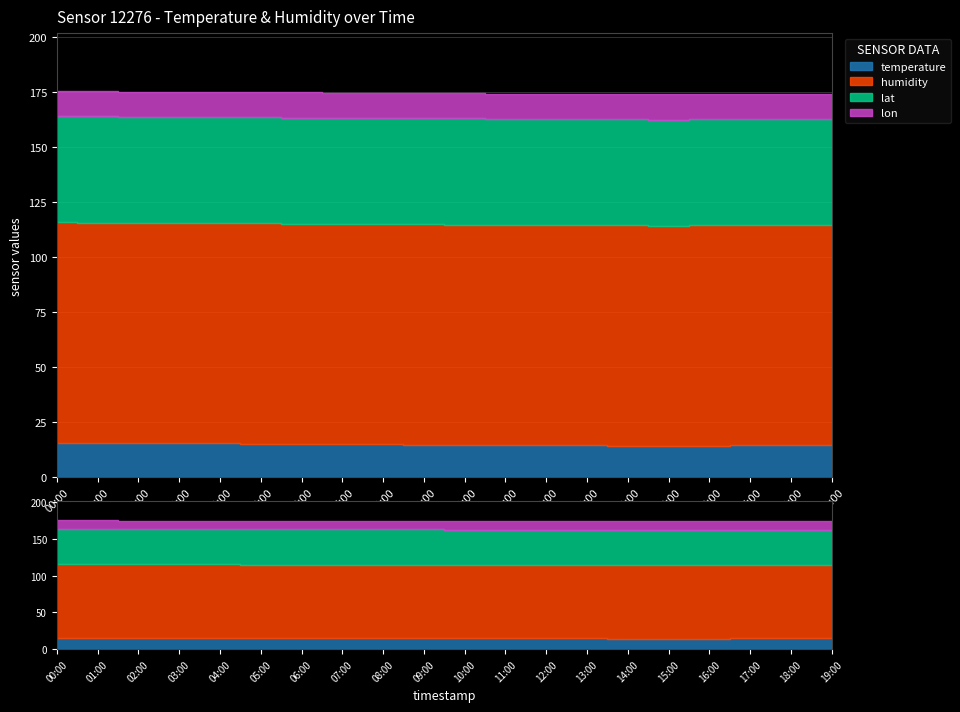

What is the value of the humidity point at the 18th from the left?

99.9